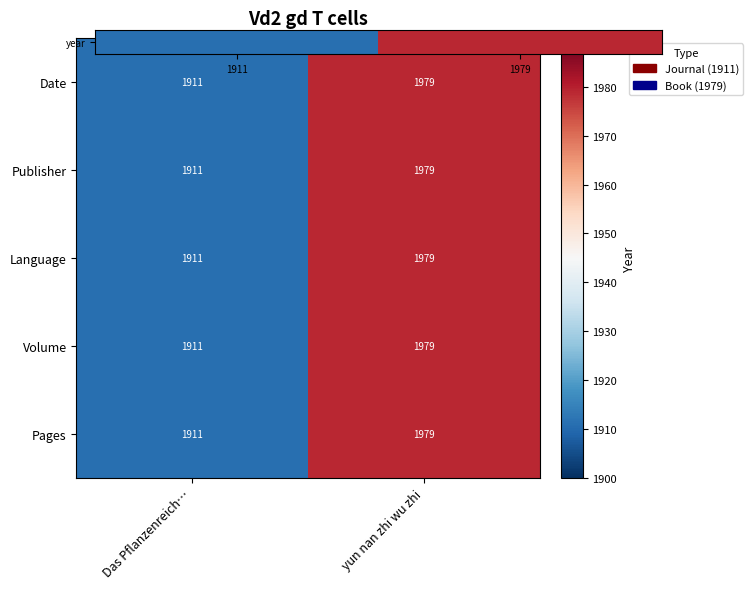

Reading left to right, list all the values displayed in this chart.

Date: 1911	1979
Publisher: 1911	1979
Language: 1911	1979
Volume: 1911	1979
Pages: 1911	1979